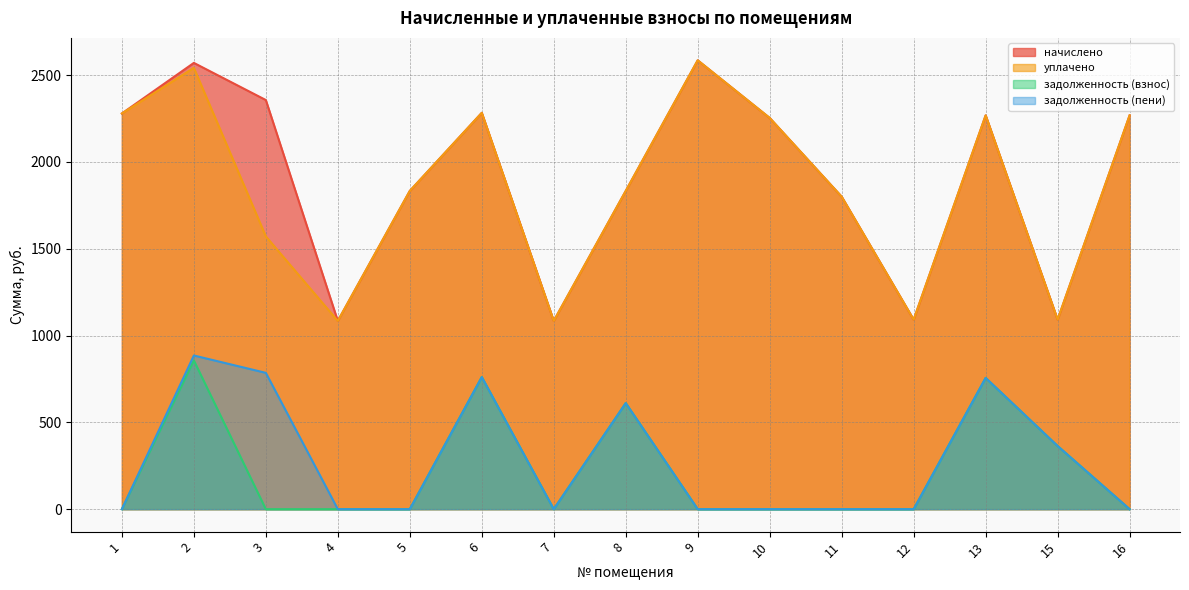

What is the average value of the задолженность (пени) series?

277.4